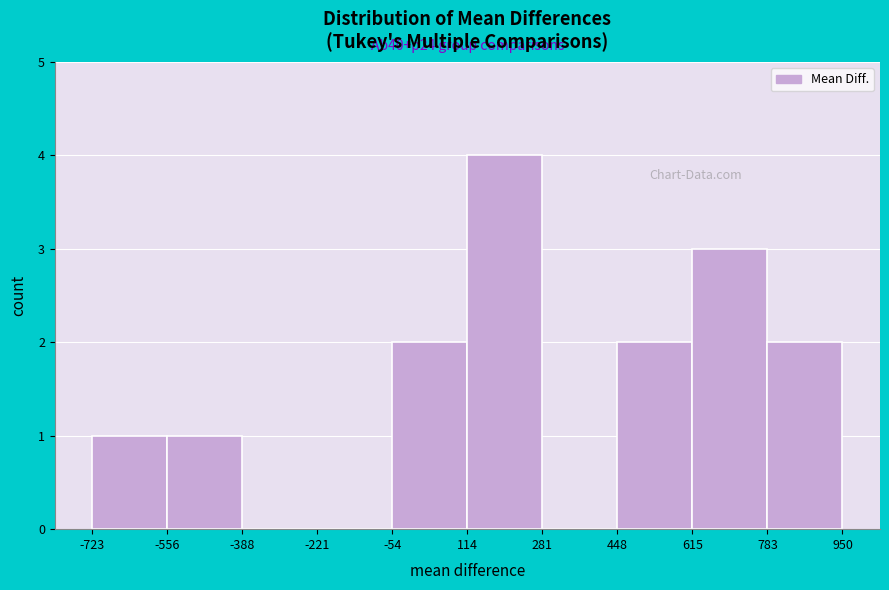

Over which range of the x-axis is the bar tallest?

114 to 281